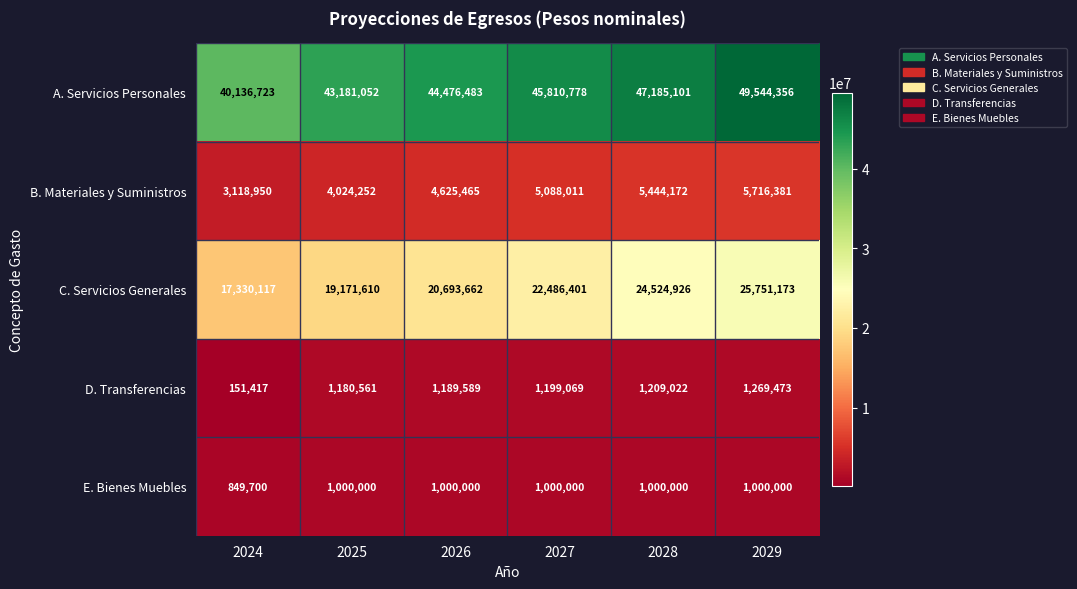

How many data points does each series have?

6